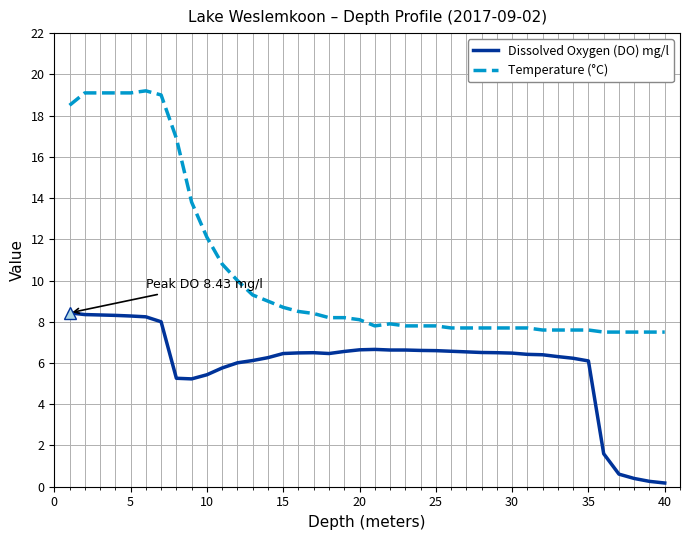

True or false: Temperature (°C) and Dissolved Oxygen (DO) mg/l cross at least once.

False